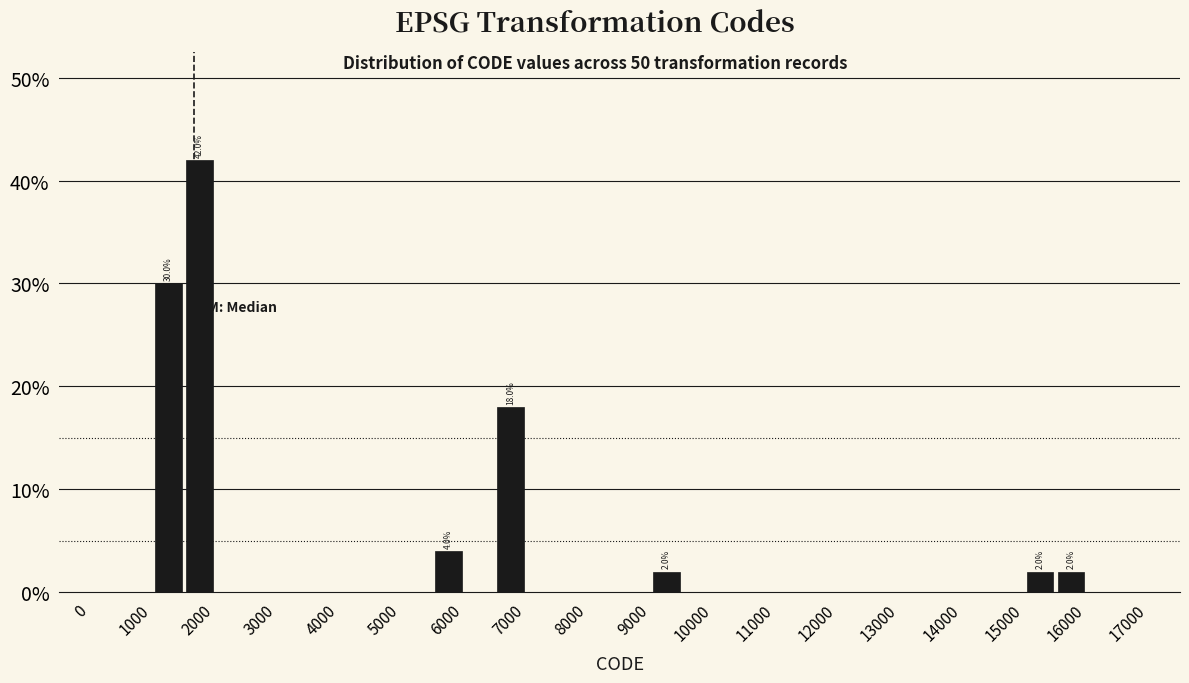

Over which range of the x-axis is the bar tallest?

1500 to 2000